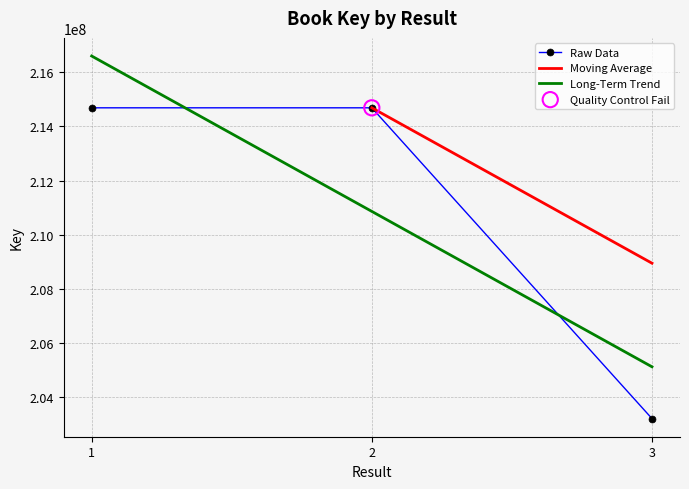

What is the ratio of the value at 1 to the value at 3?

1.1